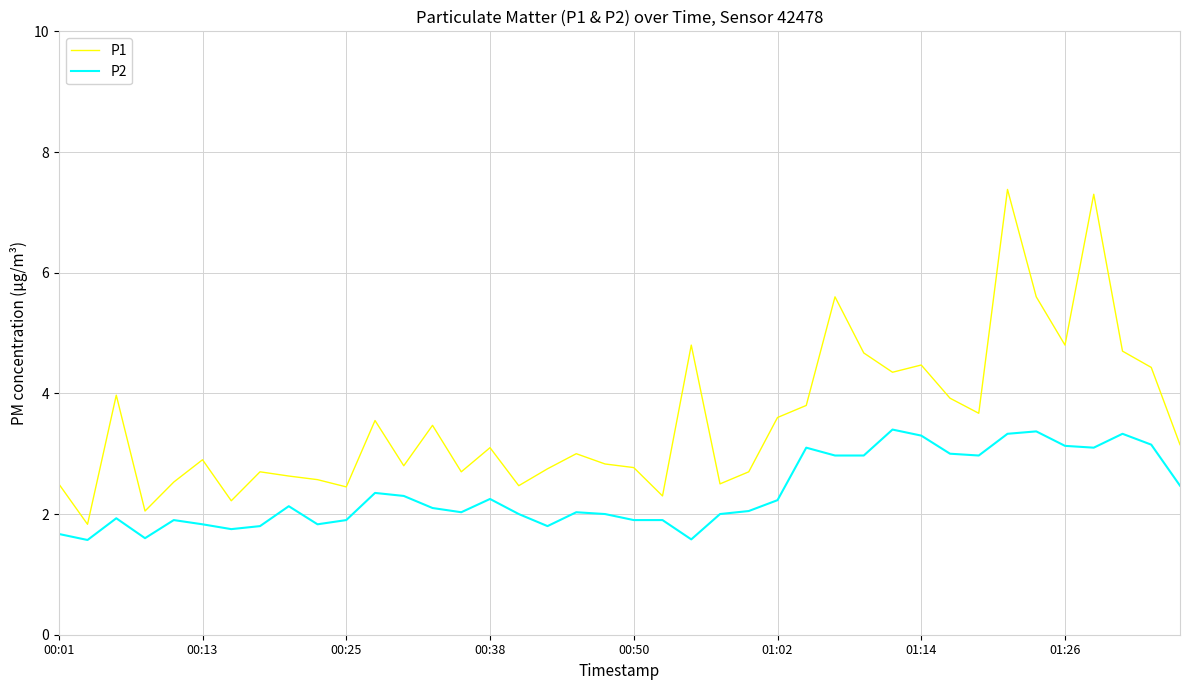

Rank the series by their average value, from lowest to highest.

P2, P1